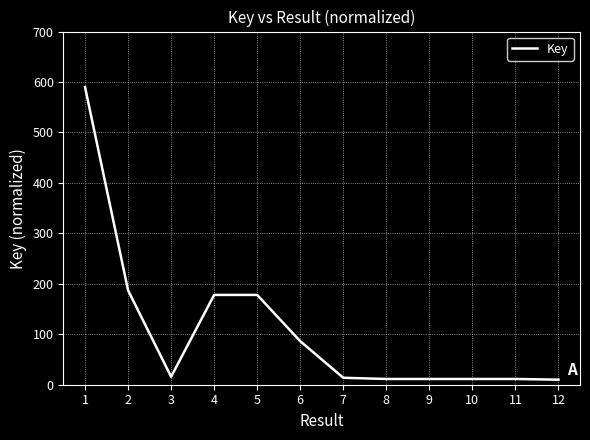

What is the maximum value shown in the chart?

590.0